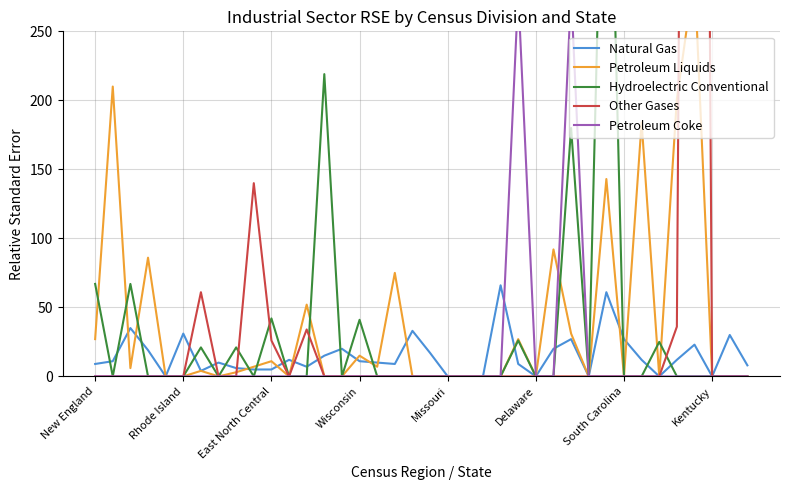

Is it true that Hydroelectric Conventional equals 356 at 23?

False